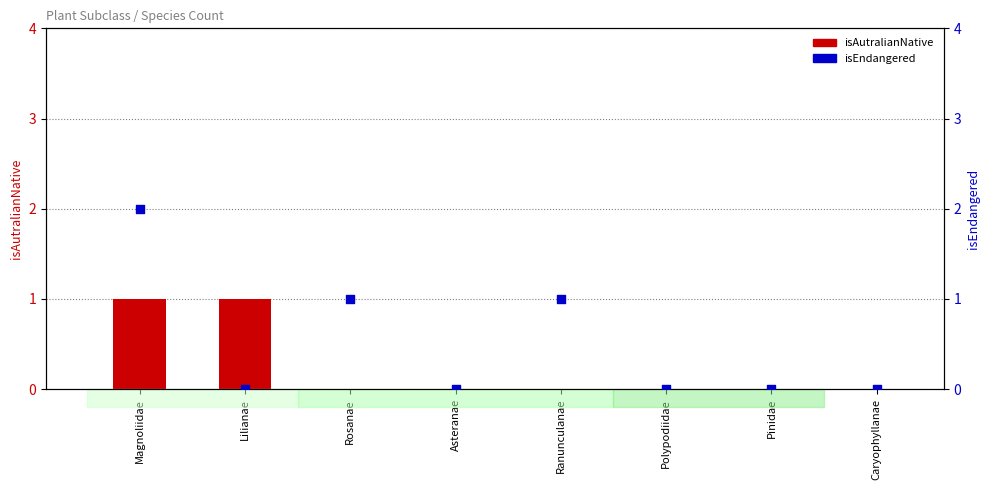

Which series has the largest Y range (max minus min)?

isEndangered